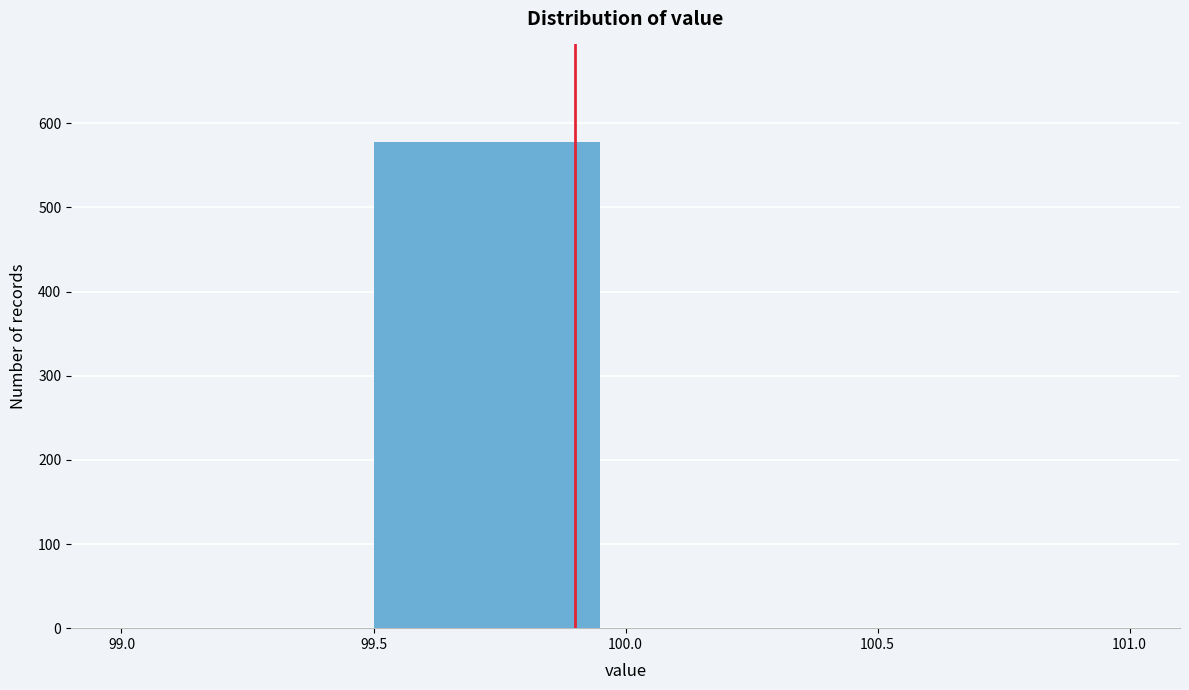

Reading left to right, transcribe this chart: for each bar, give the range it covers on the x-axis and its height. The values are not printed on the chart, so give them approximately, as read against the axis.

99.0 to 99.5: 0
99.5 to 100.0: 580
100.0 to 100.5: 0
100.5 to 101.0: 0